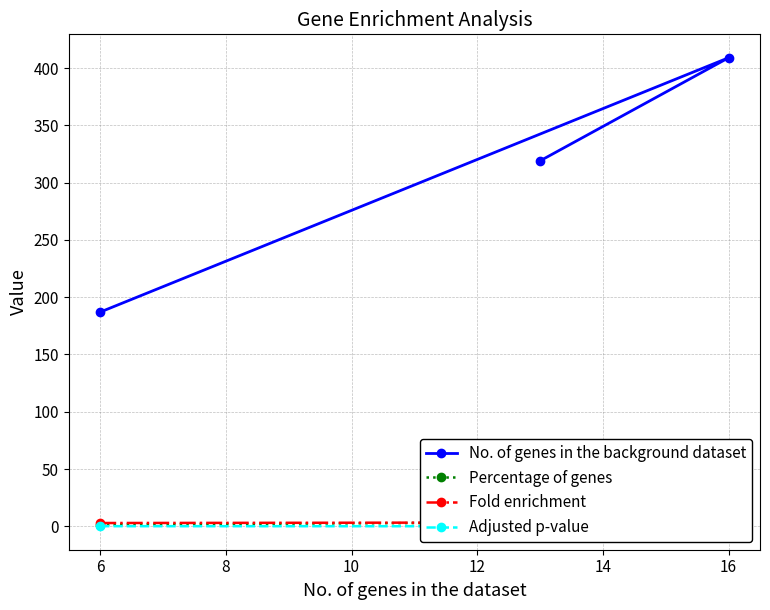

Reading left to right, extract all data points from this chart.

No. of genes in the background dataset: 187.0	409.0	319.0
Percentage of genes: 1.5	4.1	3.3
Fold enrichment: 2.9	3.5	3.6
Adjusted p-value: 0.1	0.0	0.0